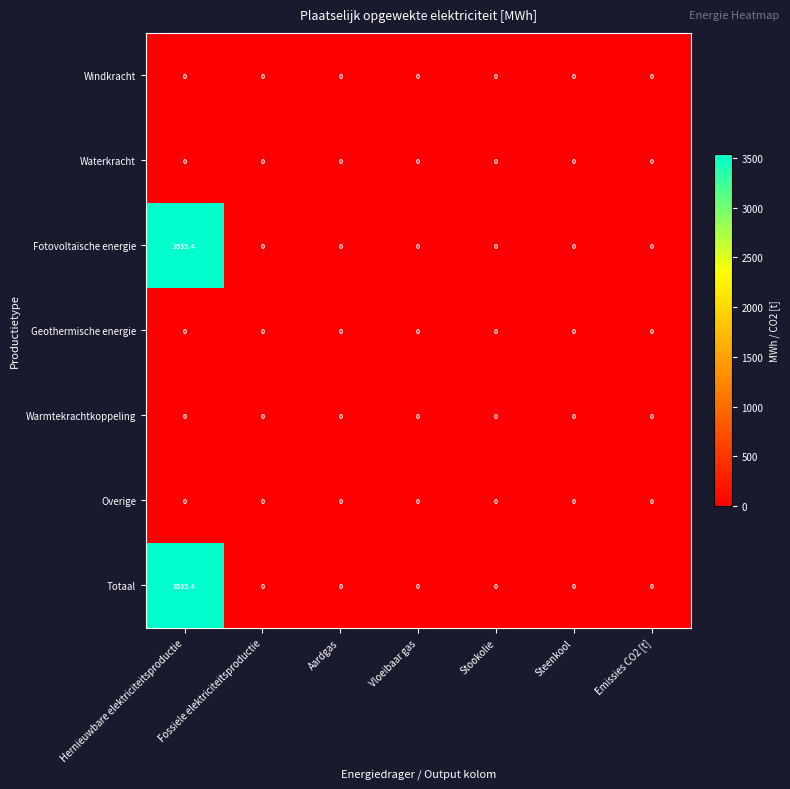

True or false: Windkracht has a value of 0.0 at Stookolie.

True